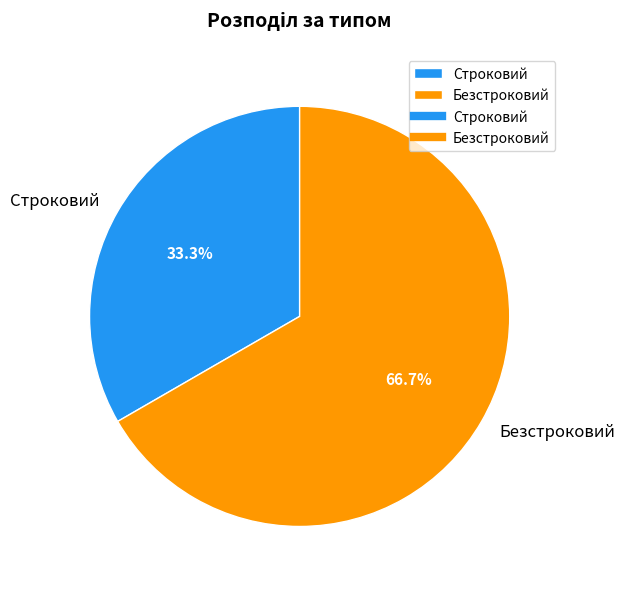

Rank the categories by value from highest to lowest.

Безстроковий, Строковий